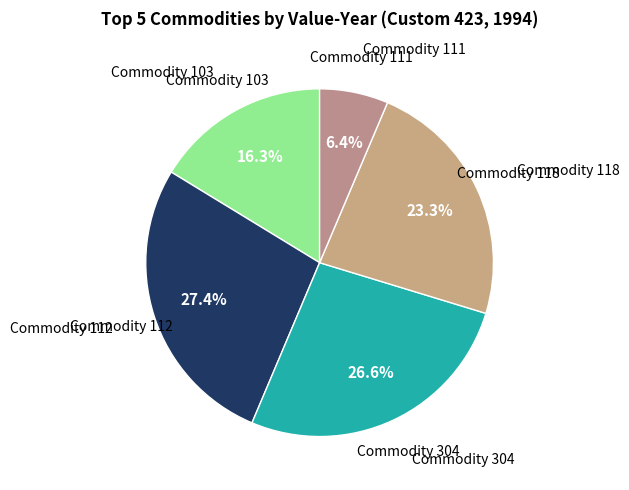

Combined, what portion of the pie is Commodity 118 and Commodity 112?

50.7%